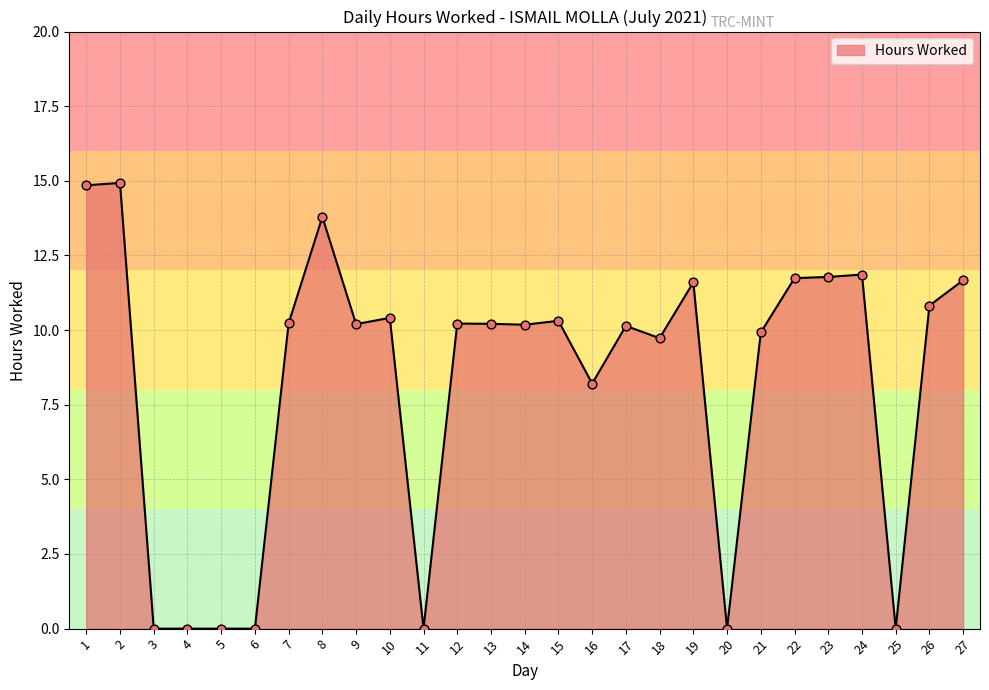

Approximately how many times larger is the value at 14 compared to 7?

1.0